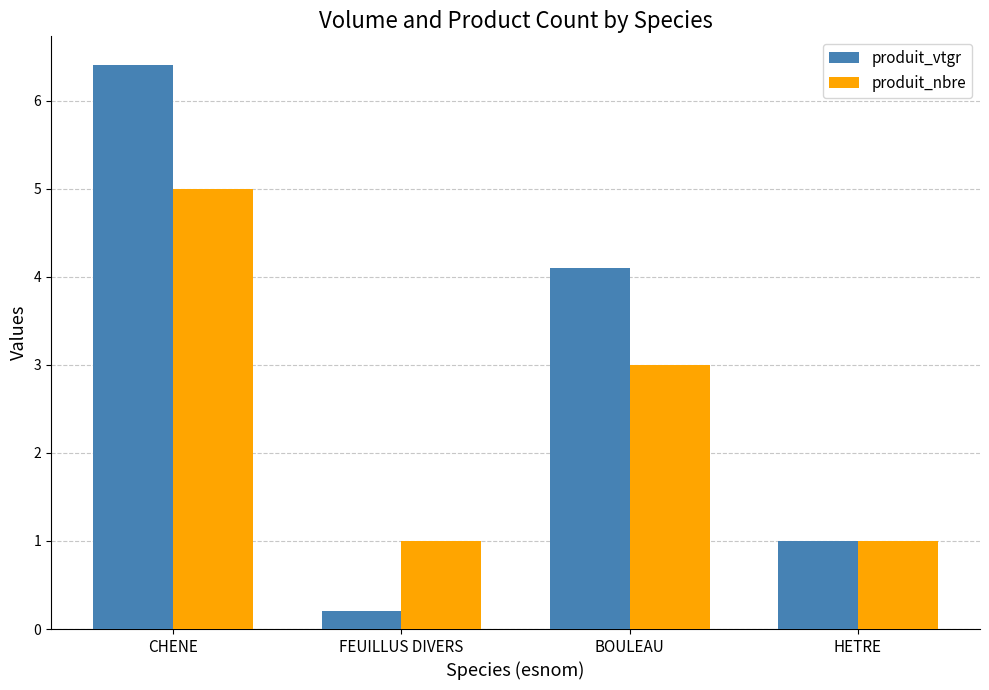

What is the difference between the maximum and second lowest values in the produit_vtgr series?

5.4